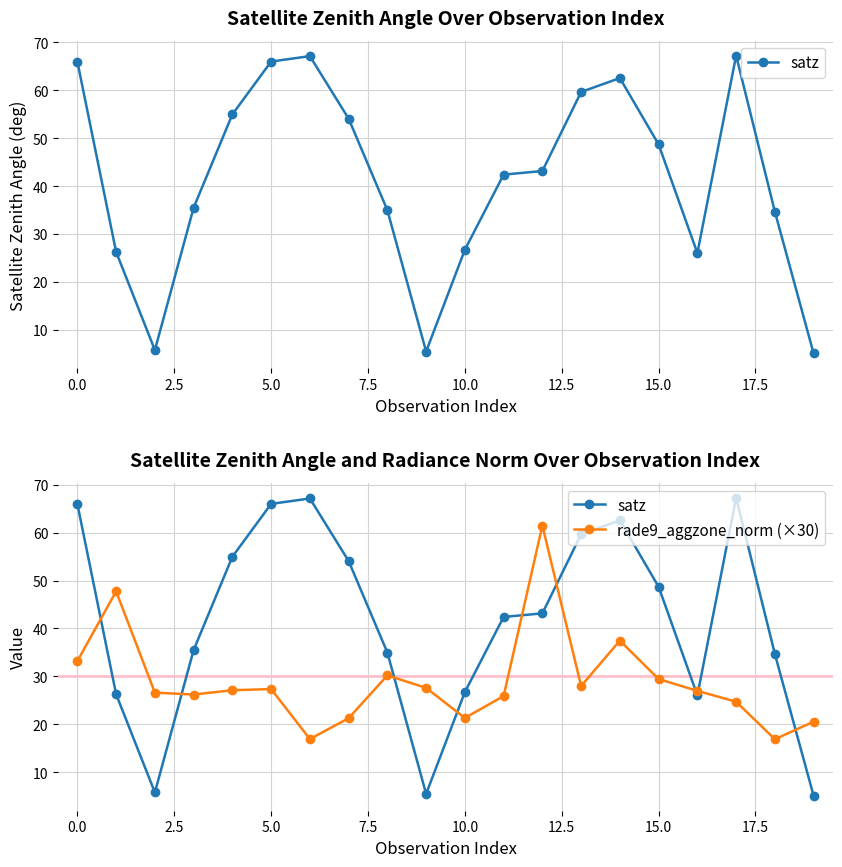

How many intersections are there between satz and rade9_aggzone_norm (×30)?

9